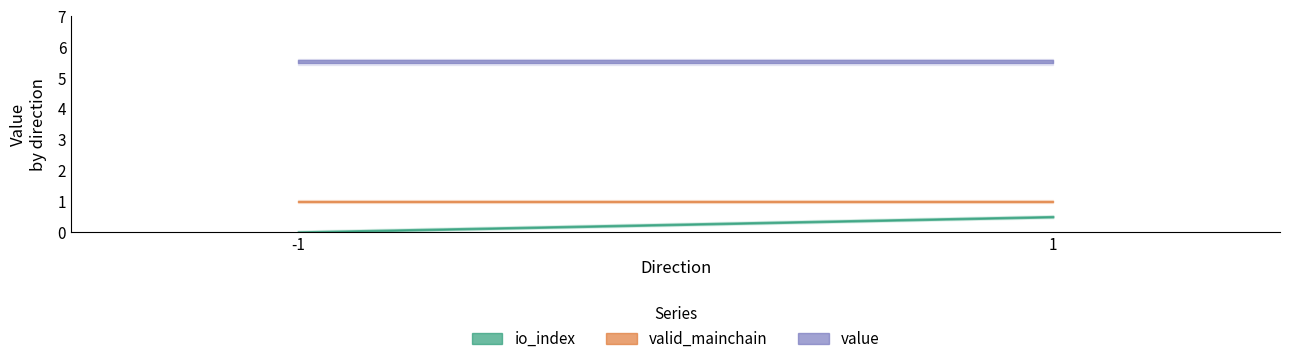

True or false: valid_mainchain has a value of 1.0 at -1.

True